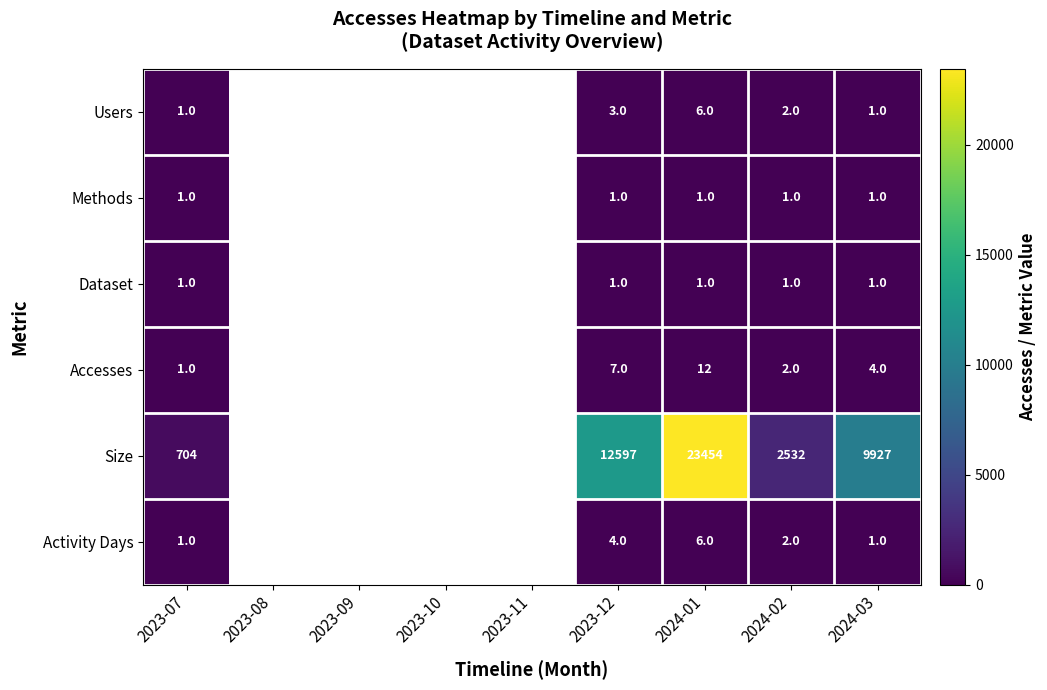

What is the total value across all series at 2024-03?

9935